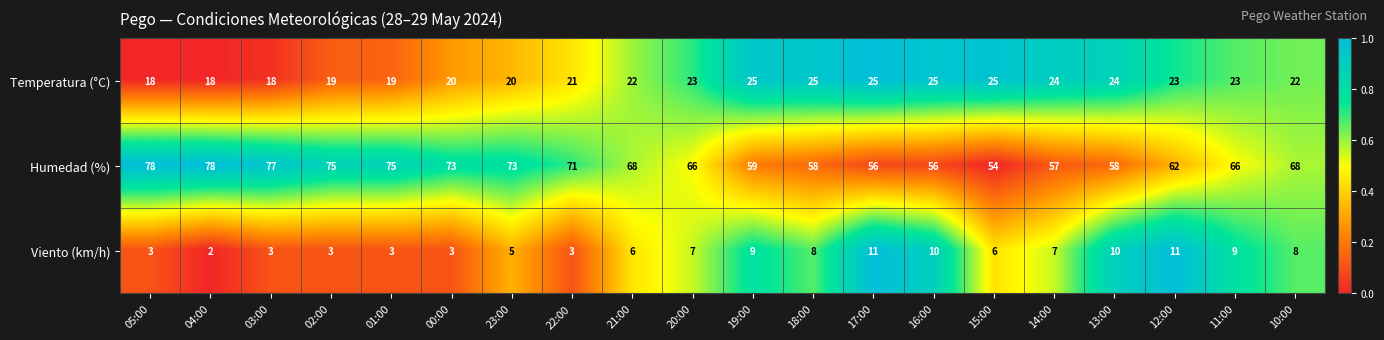

Rank the series by their maximum value, from lowest to highest.

Viento (km/h), Temperatura (°C), Humedad (%)